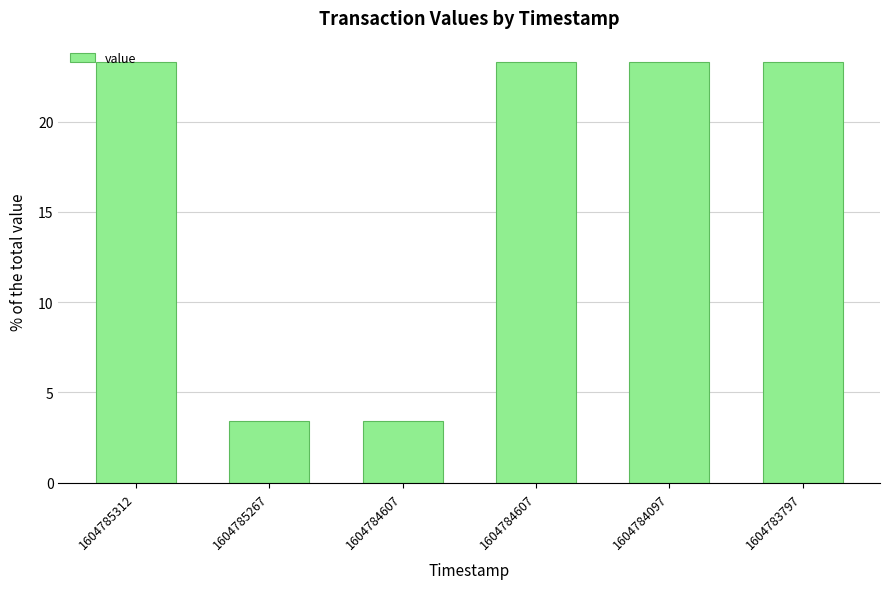

How many bars are there in total?

6